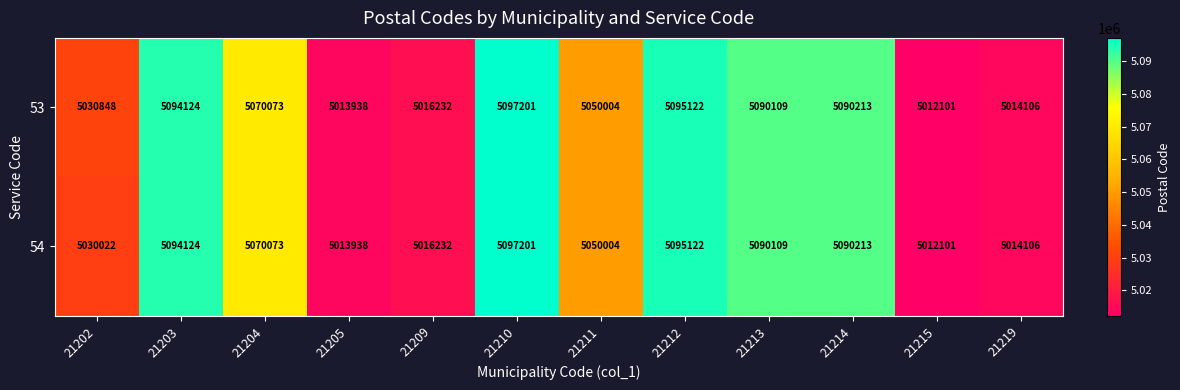

What is the total value across all series at 21203?

10188248